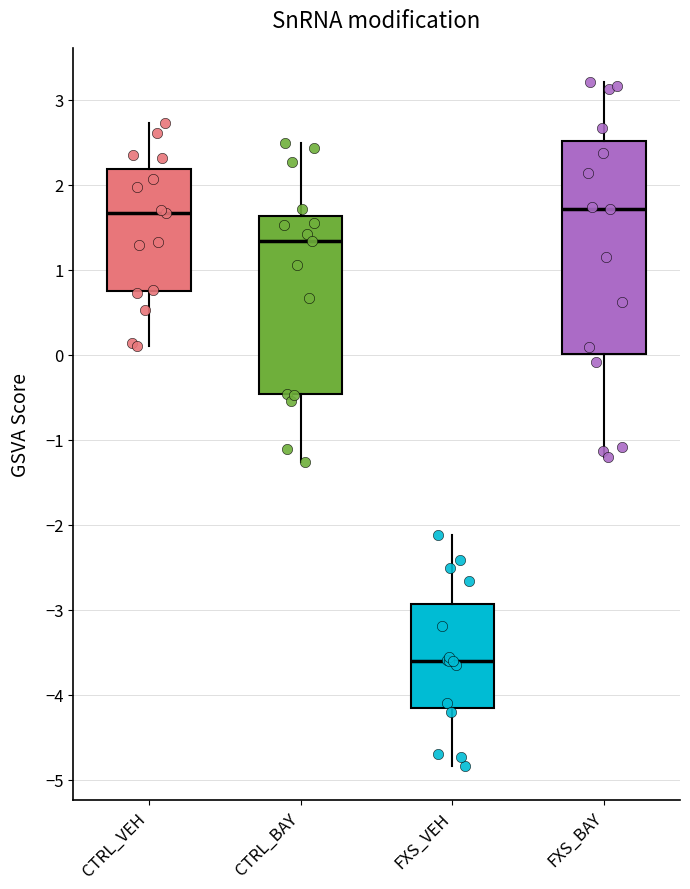

Which box is the tallest, from its lower edge to its upper edge?

FXS_BAY